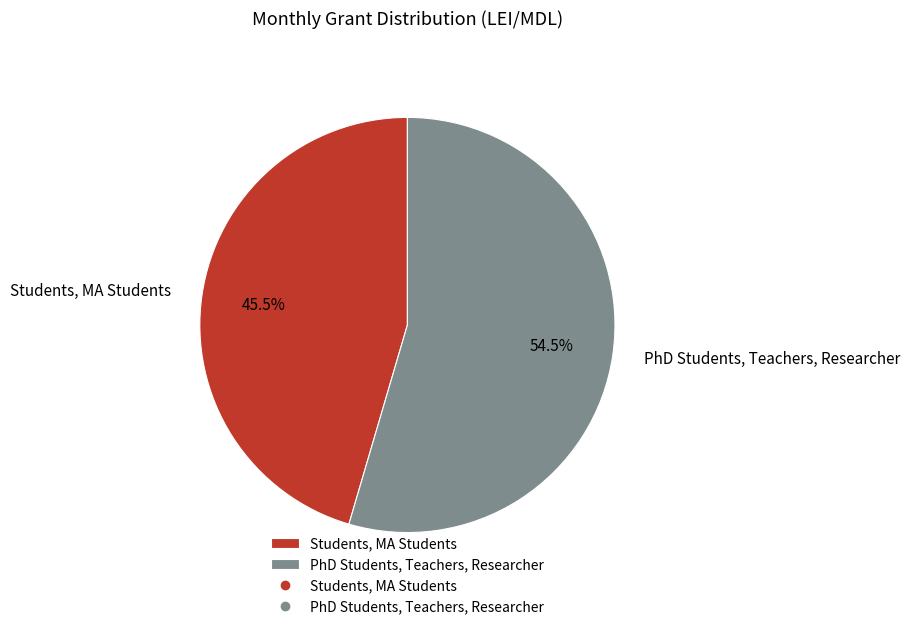

To the nearest percent, what is the combined percentage of PhD Students, Teachers, Researcher and Students, MA Students?

100%